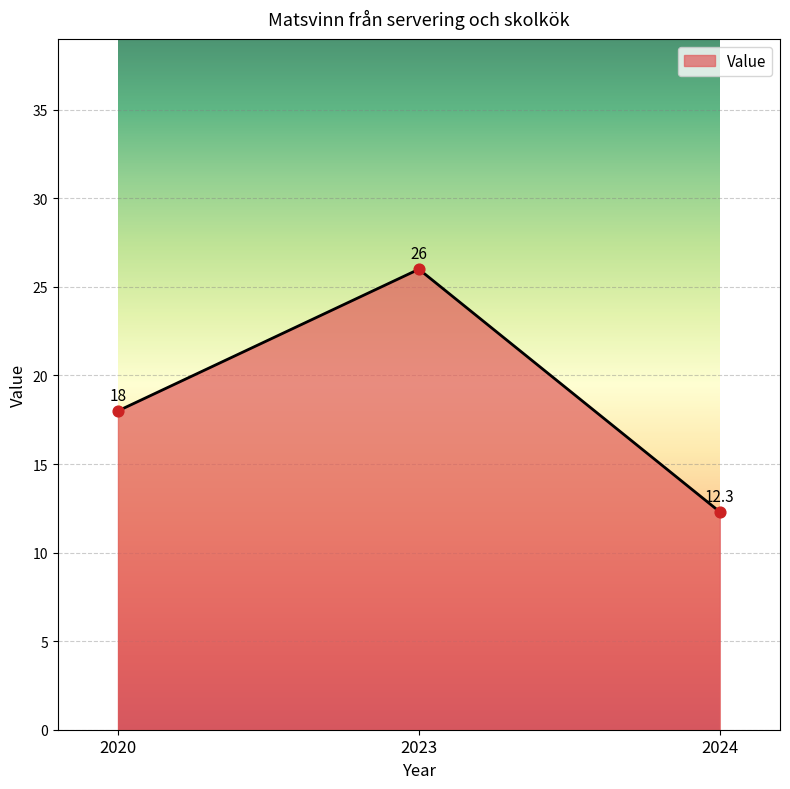

What is the change in value from 2020 to 2024?

-5.7